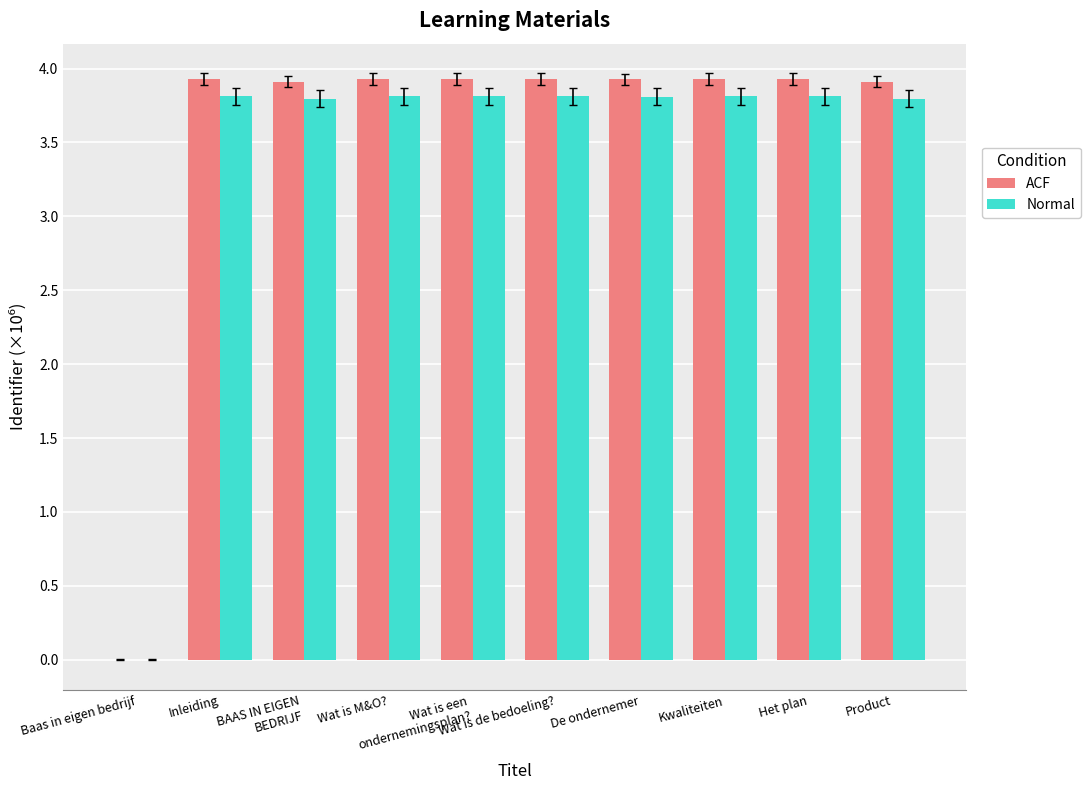

Reading left to right, what are all the values shown in this chart?

ACF: Baas in eigen bedrijf=0.0	Inleiding=3.9	BAAS IN EIGEN
BEDRIJF=3.9	Wat is M&O?=3.9	Wat is een
ondernemingsplan?=3.9	Wat is de bedoeling?=3.9	De ondernemer=3.9	Kwaliteiten=3.9	Het plan=3.9	Product=3.9
Normal: Baas in eigen bedrijf=0.0	Inleiding=3.8	BAAS IN EIGEN
BEDRIJF=3.8	Wat is M&O?=3.8	Wat is een
ondernemingsplan?=3.8	Wat is de bedoeling?=3.8	De ondernemer=3.8	Kwaliteiten=3.8	Het plan=3.8	Product=3.8